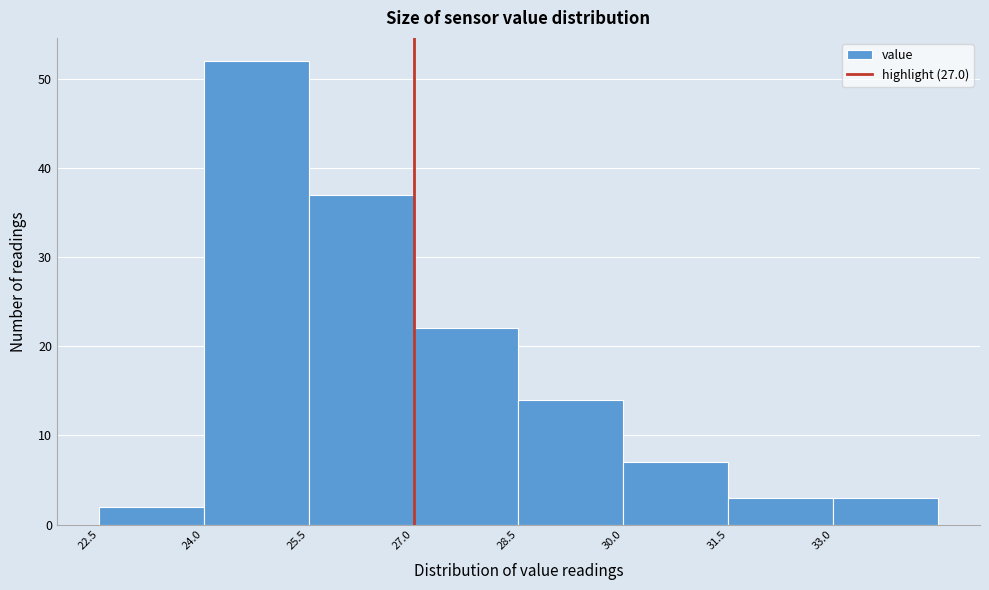

Reading left to right, transcribe this chart: for each bar, give the range it covers on the x-axis and its height. Neither the bar edges nor the heights are printed on the chart, so give them approximately, as read against the axes.

22.5 to 24.0: 2
24.0 to 25.5: 52
25.5 to 27.0: 37
27.0 to 28.5: 22
28.5 to 30.0: 14
30.0 to 31.5: 7
31.5 to 33.0: 3
33.0 to 34.5: 3